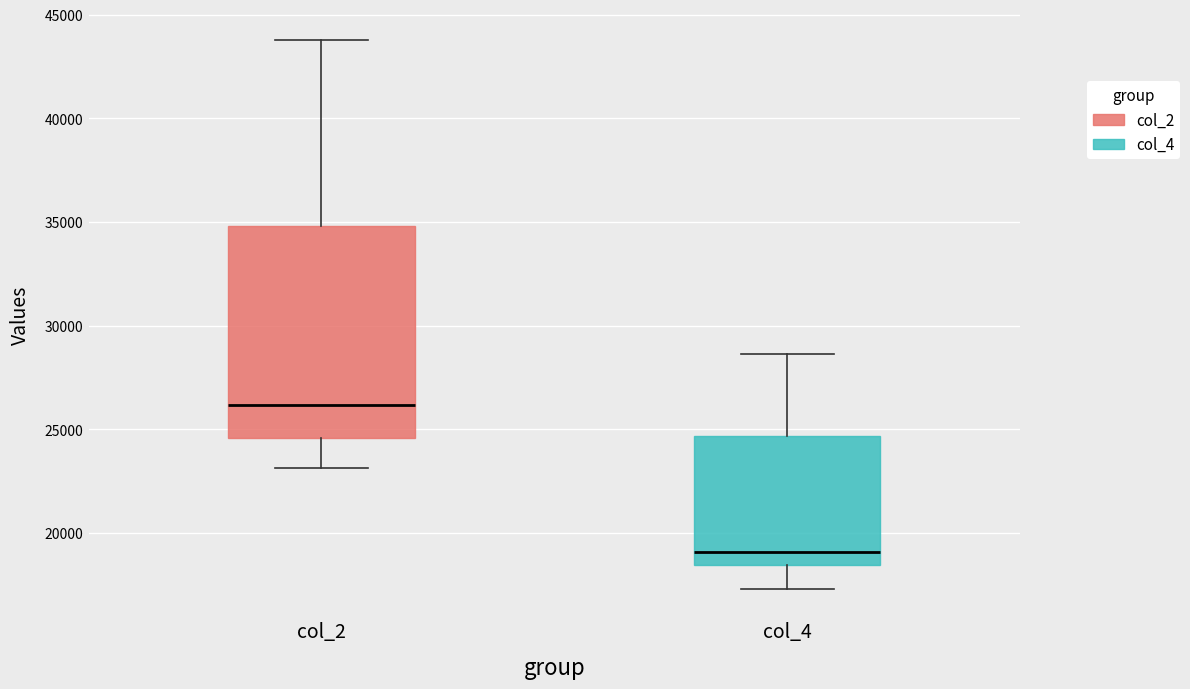

Where is the lower edge of the box for col_2 on the y-axis? The values are not printed on the chart, so give them approximately, as read against the axis.

24500